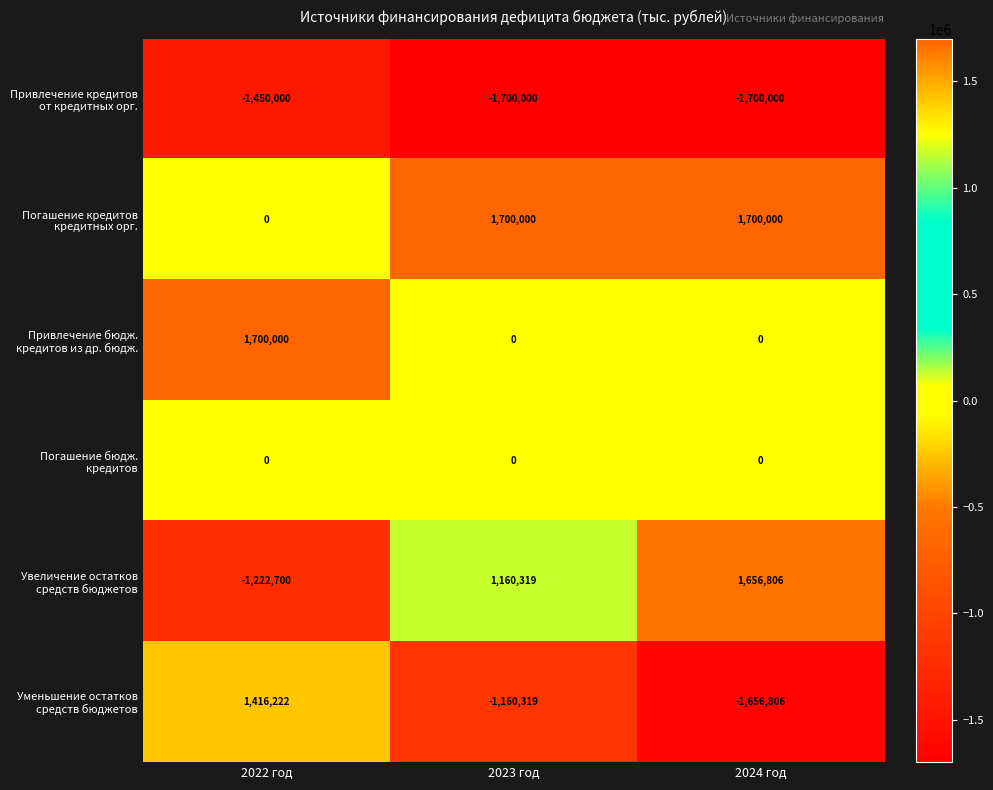

At which category is the sum across all series the highest?

2022 год